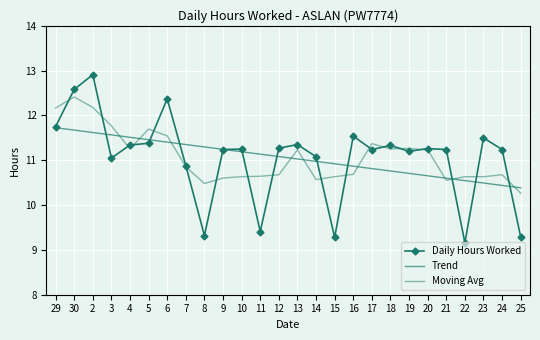

At which category is the sum across all series the highest?

2